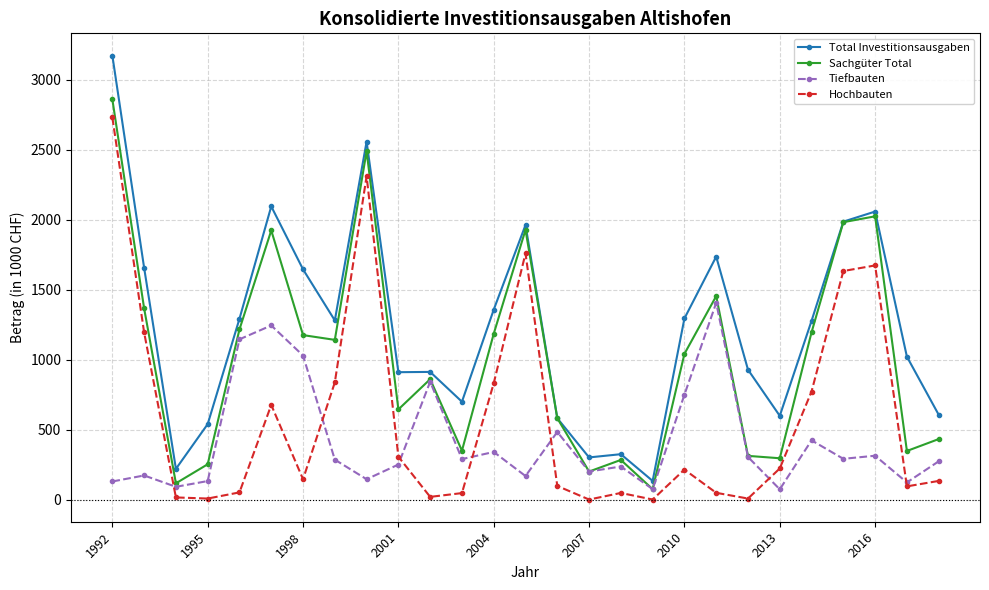

True or false: Sachgüter Total has more than 0 interior local peaks.

True